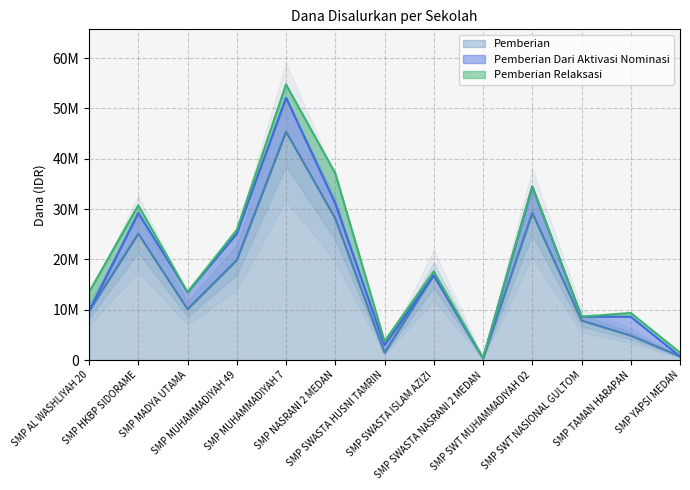

What is the total value across all series at SMP SWASTA NASRANI 2 MEDAN?

375000